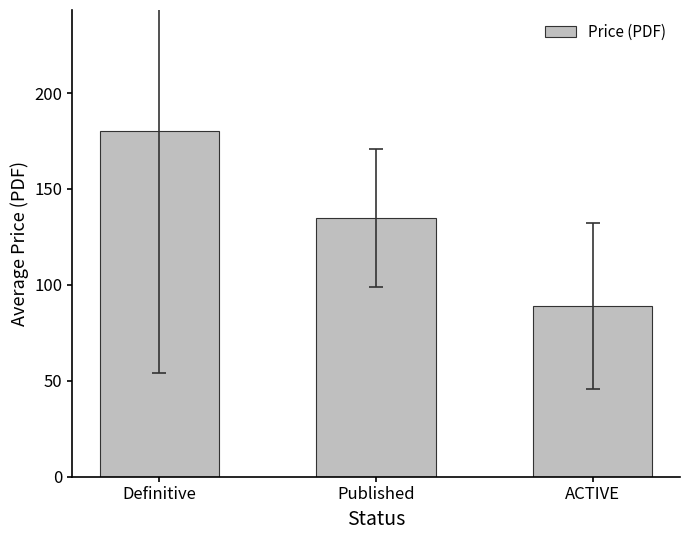

What is the sum of the values at Definitive and ACTIVE?

269.3